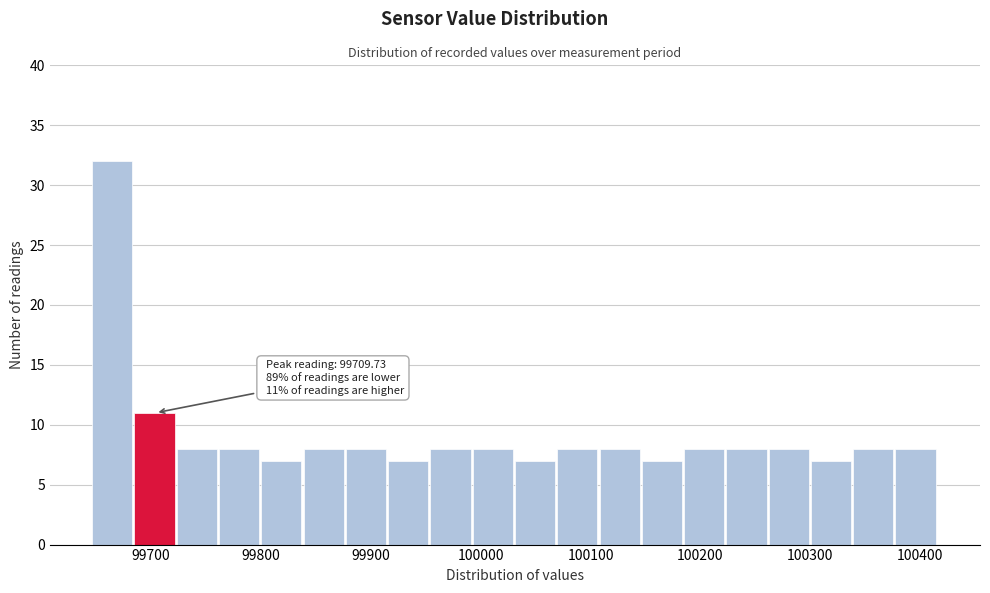

Around what value on the x-axis is the tallest bar? Give the approximate position of its centre, as read against the axis.

99660